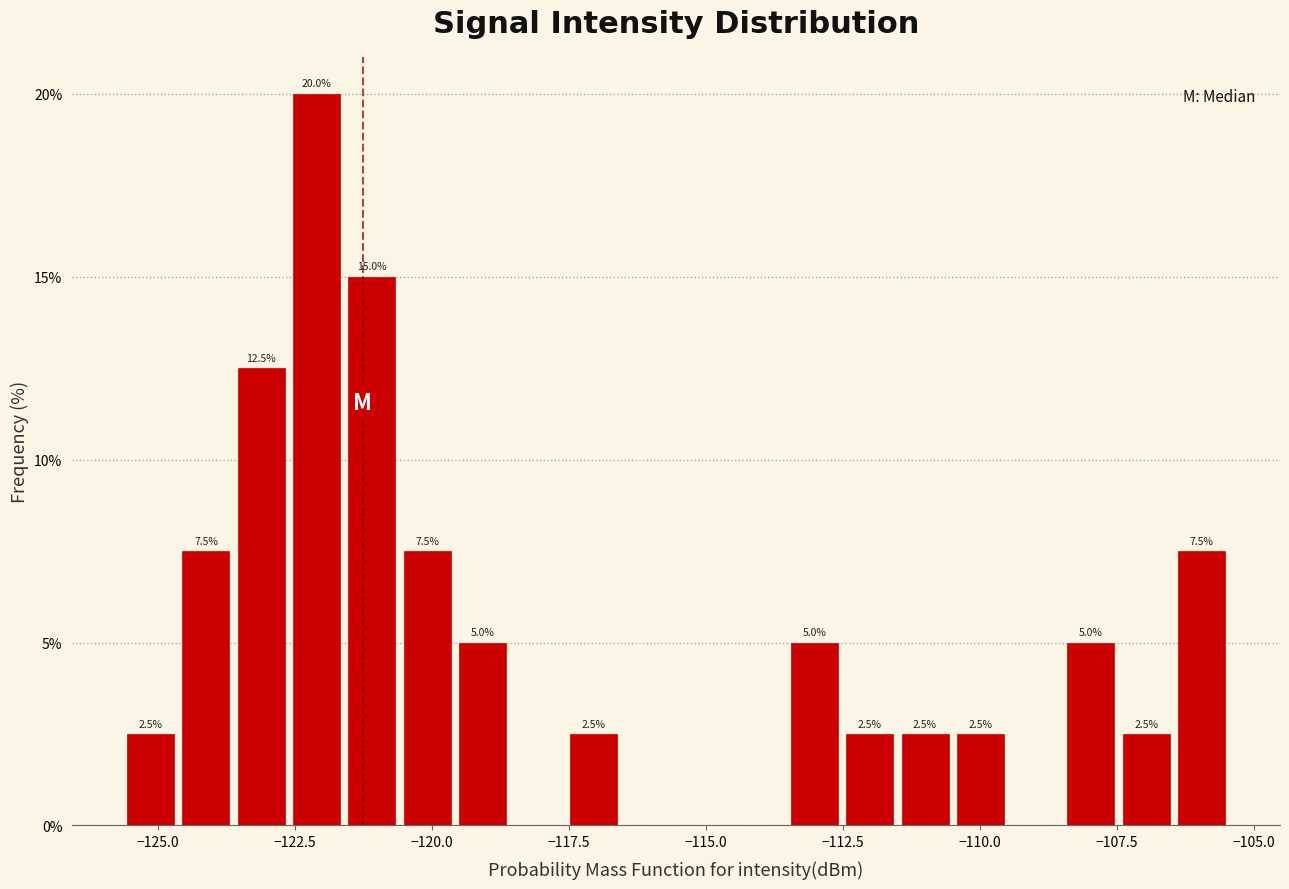

Around what value on the x-axis is the tallest bar? Give the approximate position of its centre, as read against the axis.

-122.0